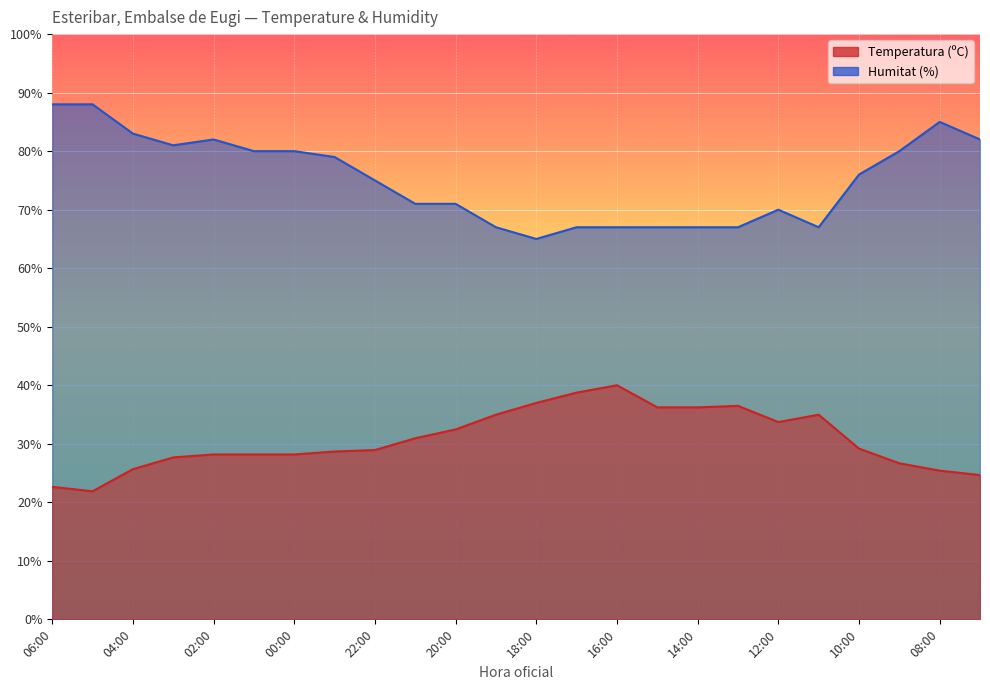

The Humitat (%) series shows 112.7 at 00:00. True or false?

False